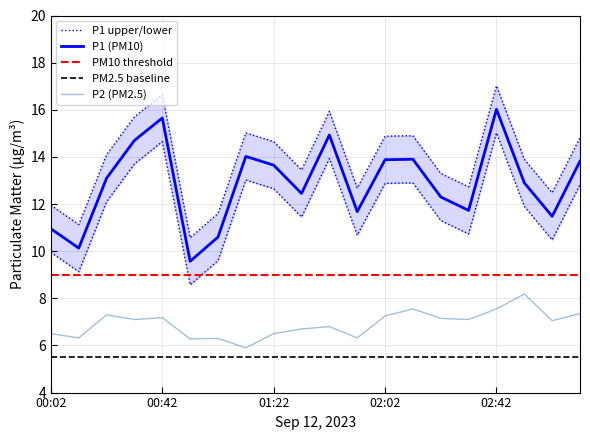

True or false: P1 (PM10) and P2 (PM2.5) cross at least once.

False